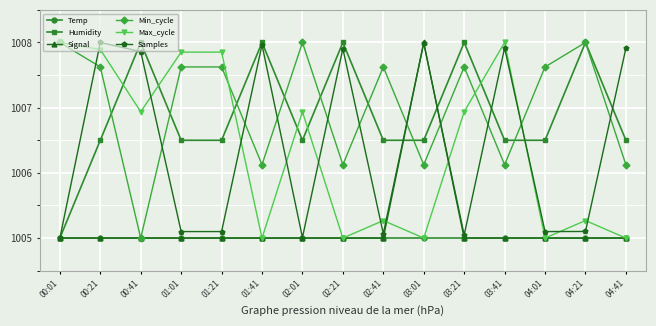

True or false: Max_cycle has more than 0 points higher than both neighbors.

True